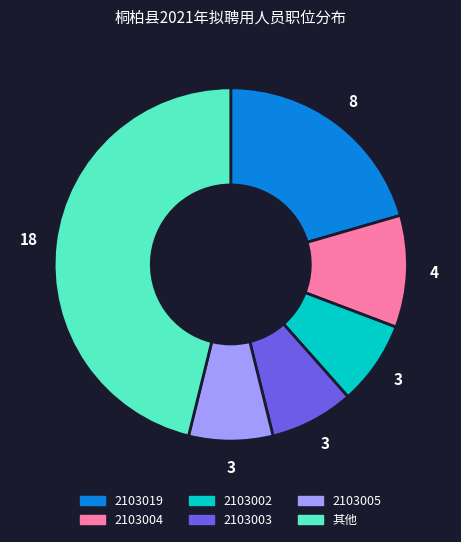

How many slices are in this pie chart?

6